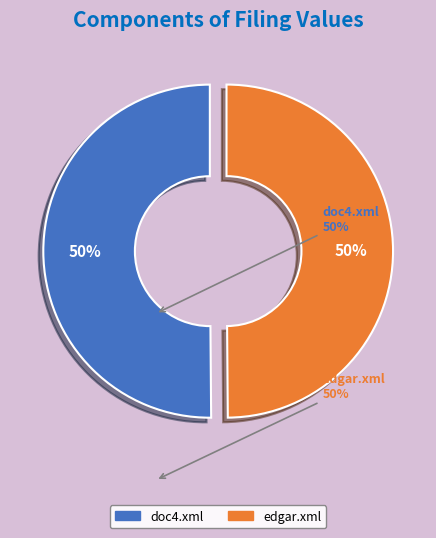

What is the ratio of the value at doc4.xml to the value at edgar.xml?

1.0